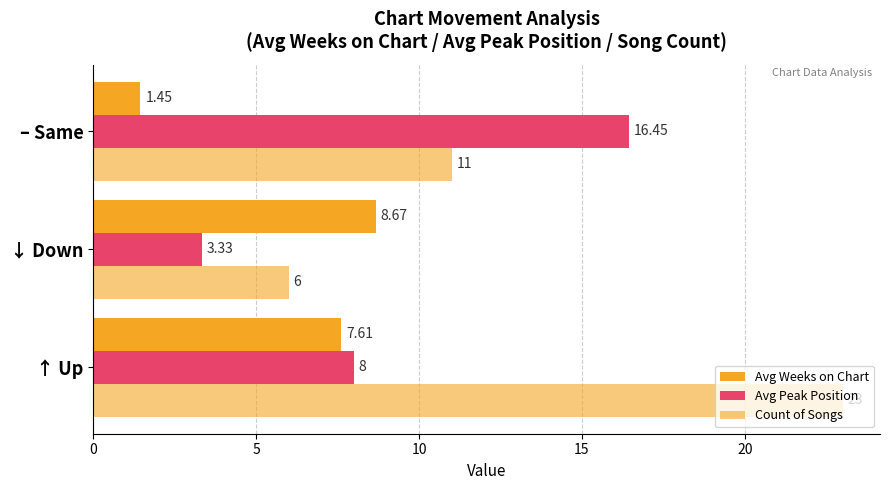

How many data points in Count of Songs are less than 11?

1